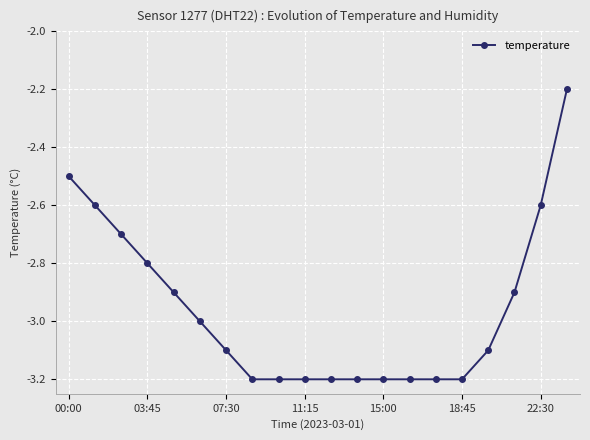

What is the minimum value shown in the chart?

-3.2